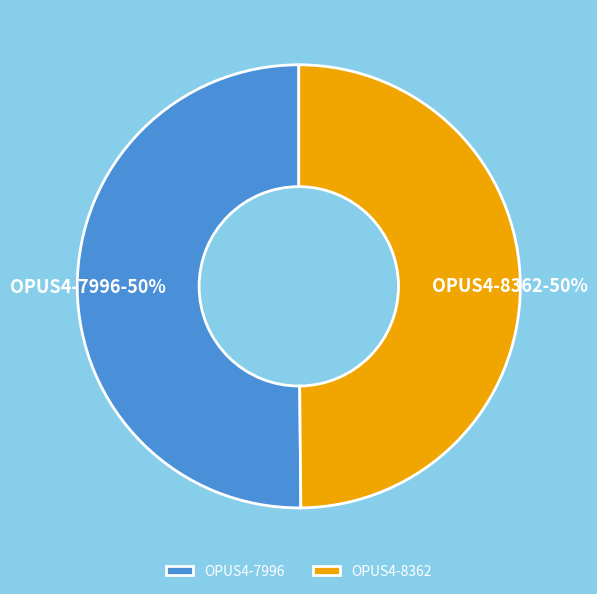

The OPUS4-7996 slice represents 61% of the pie. True or false?

False